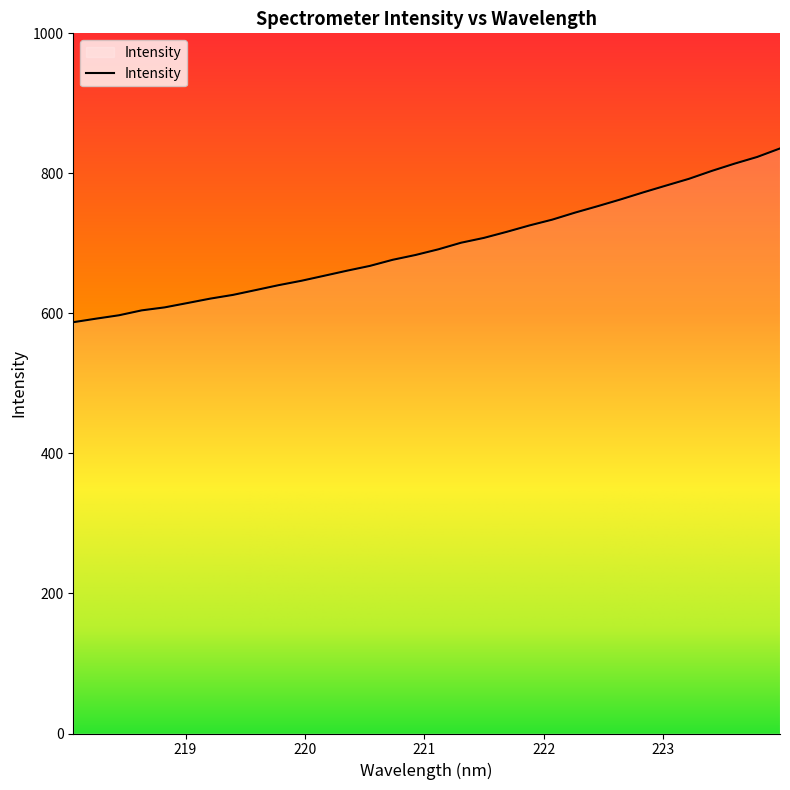

What is the difference between the second highest and second lowest values?

231.0